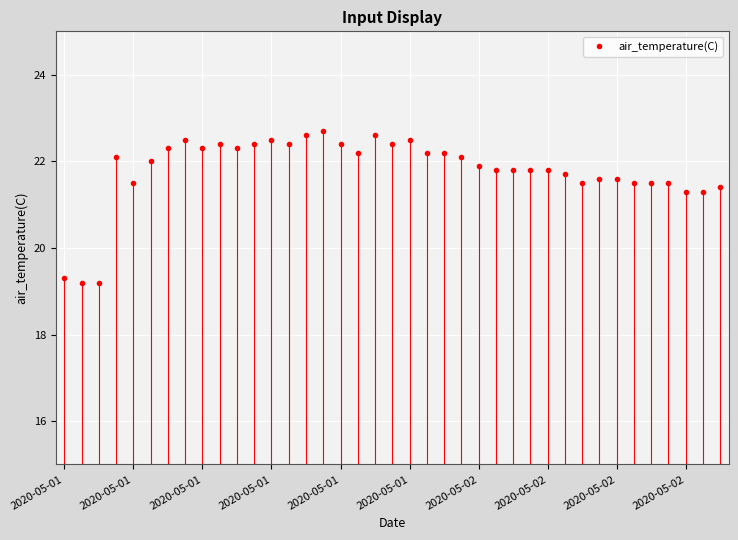

What is the difference between the second highest and minimum values?

3.4